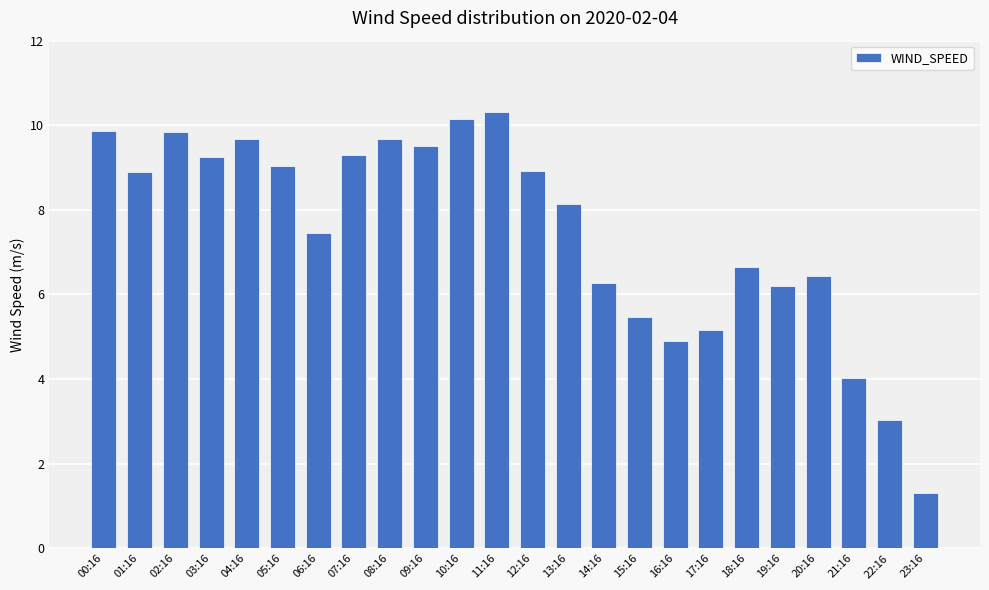

What is the difference between the maximum and second lowest values?

7.3